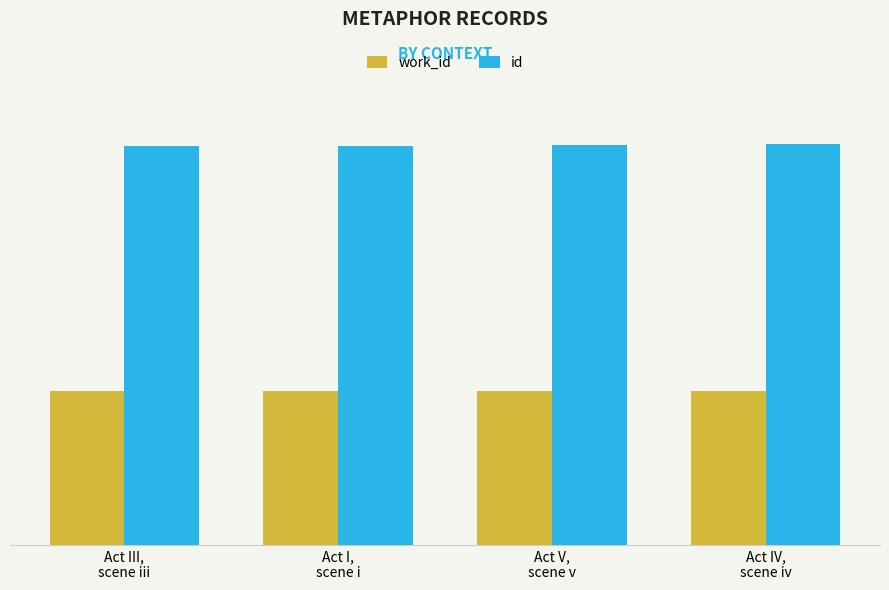

What are all the series names shown in the legend?

work_id, id